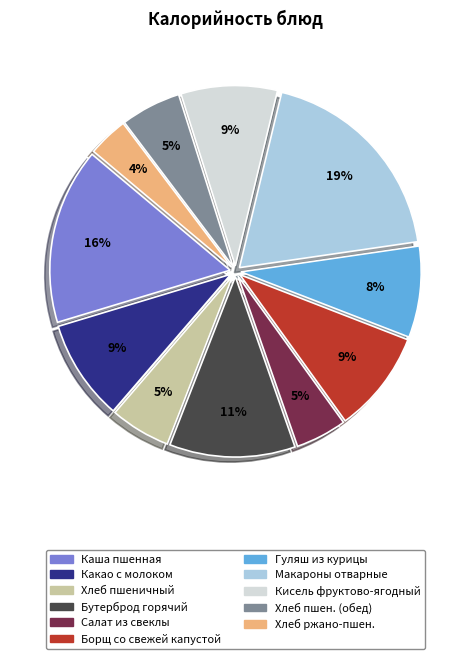

To the nearest percent, what is the average slice percentage?

9%